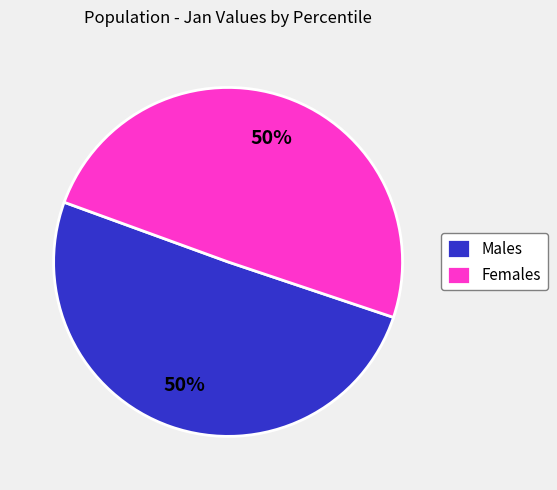

True or false: Males accounts for 62% of the total.

False